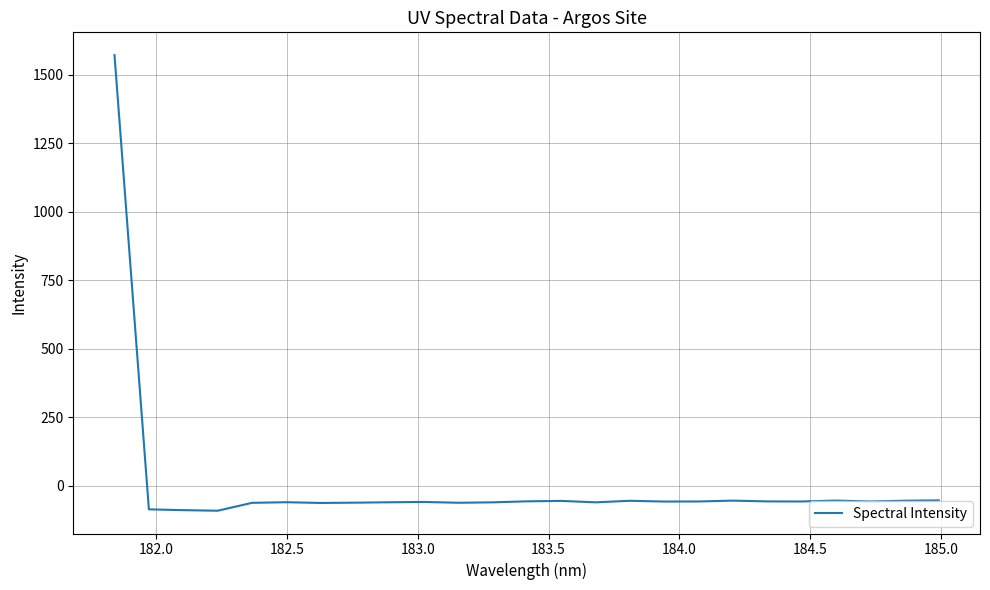

How many lines are shown in the chart?

1